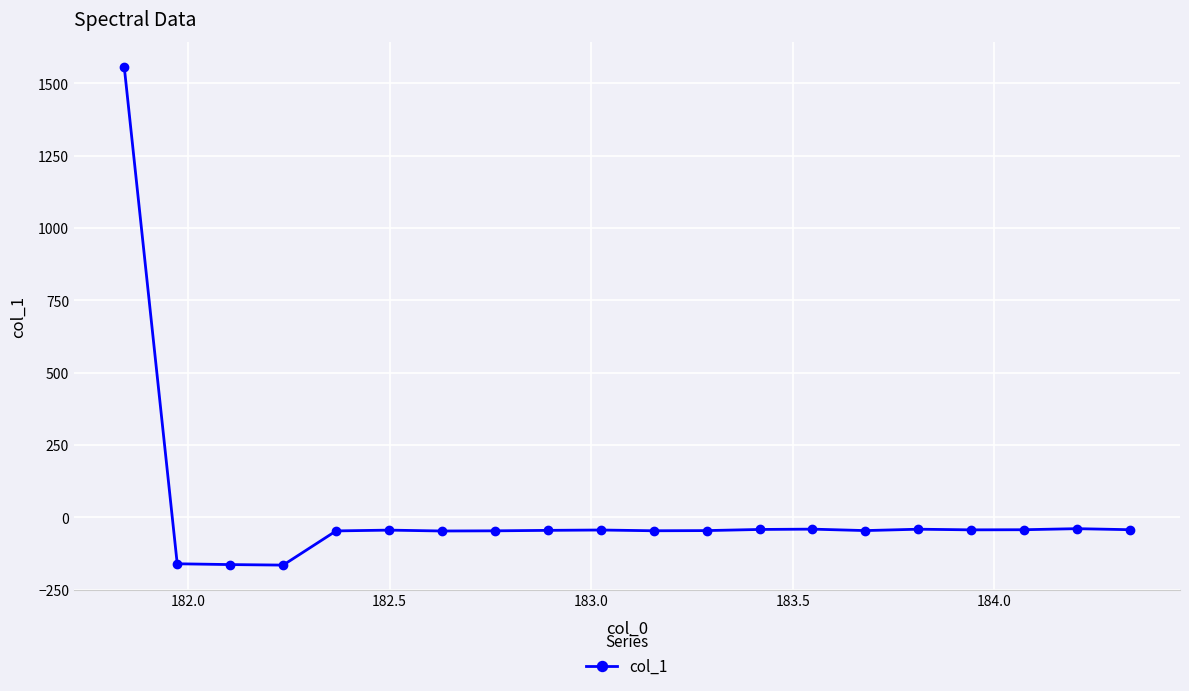

What is the value of the 16th point from the left?

-40.8